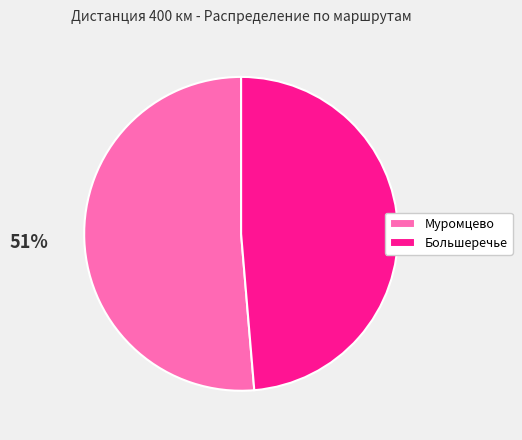

Which has a higher value, Муромцево or Большеречье?

Муромцево